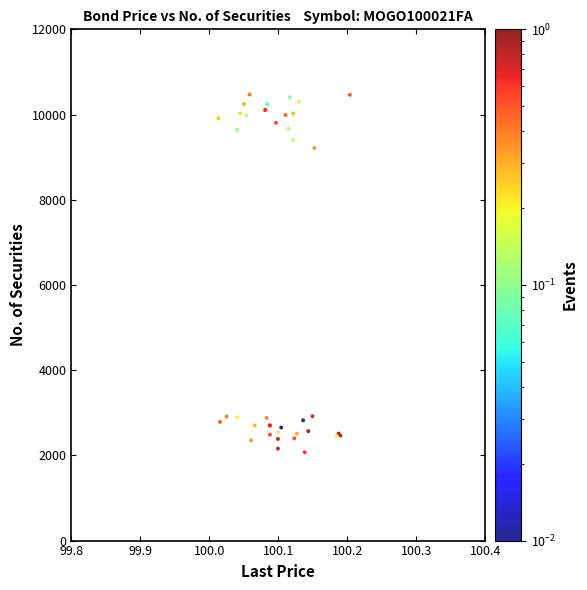

What Y value in the scatter plot is closest to 6271?

9214.1